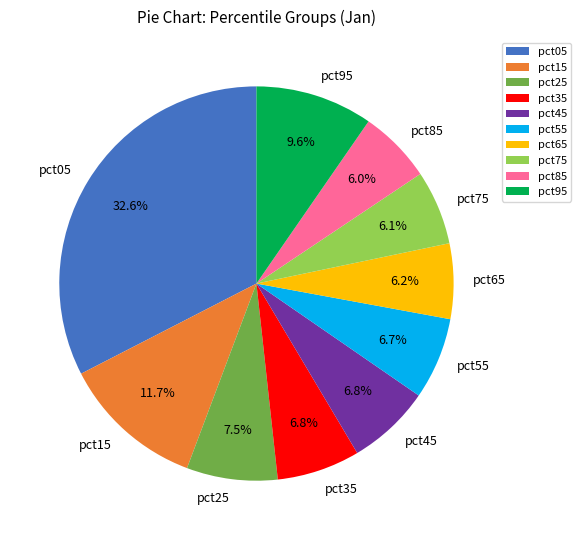

How many slices are in this pie chart?

10